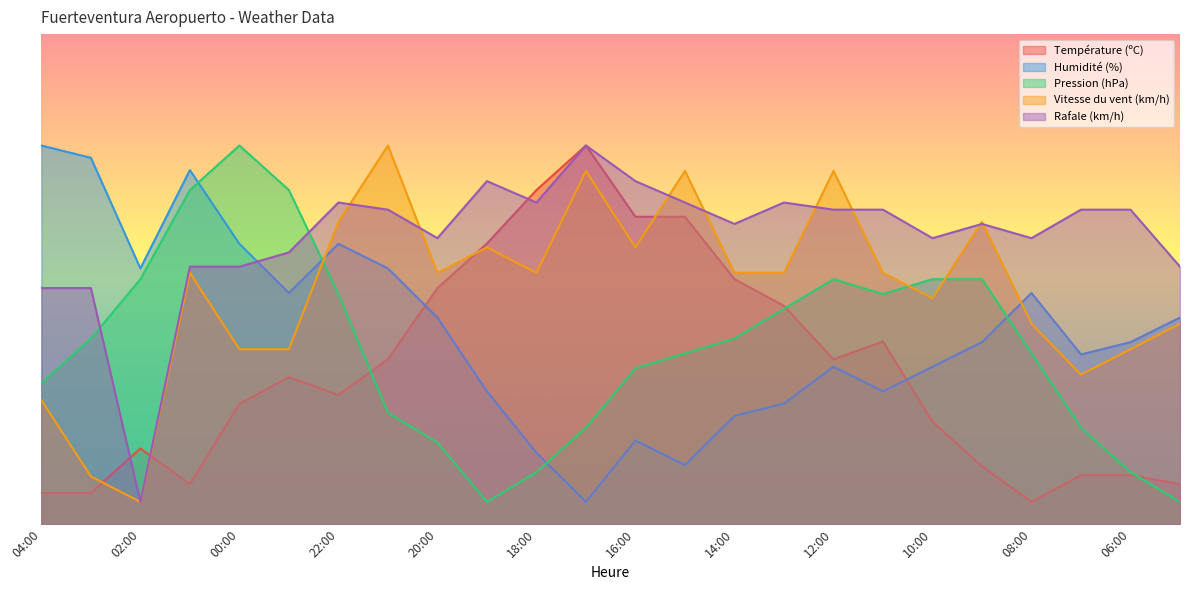

Reading right to left, extract all data points from this chart.

Température (ºC): 05:00=9.0	06:00=11.0	07:00=11.0	08:00=5.0	09:00=13.0	10:00=23.0	11:00=41.0	12:00=37.0	13:00=49.0	14:00=55.0	15:00=69.0	16:00=69.0	17:00=85.0	18:00=75.0	19:00=63.0	20:00=53.0	21:00=37.0	22:00=29.0	23:00=33.0	00:00=27.0	01:00=9.0	02:00=17.0	03:00=7.0	04:00=7.0
Humidité (%): 05:00=46.4	06:00=40.9	07:00=38.1	08:00=51.9	09:00=40.9	10:00=35.3	11:00=29.8	12:00=35.3	13:00=27.1	14:00=24.3	15:00=13.3	16:00=18.8	17:00=5.0	18:00=16.0	19:00=29.8	20:00=46.4	21:00=57.4	22:00=62.9	23:00=51.9	00:00=62.9	01:00=79.5	02:00=57.4	03:00=82.2	04:00=85.0
Pression (hPa): 05:00=5.0	06:00=11.7	07:00=21.7	08:00=38.3	09:00=55.0	10:00=55.0	11:00=51.7	12:00=55.0	13:00=48.3	14:00=41.7	15:00=38.3	16:00=35.0	17:00=21.7	18:00=11.7	19:00=5.0	20:00=18.3	21:00=25.0	22:00=51.7	23:00=75.0	00:00=85.0	01:00=75.0	02:00=55.0	03:00=41.7	04:00=31.7
Vitesse du vent (km/h): 05:00=45.0	06:00=39.3	07:00=33.6	08:00=45.0	09:00=67.9	10:00=50.7	11:00=56.4	12:00=79.3	13:00=56.4	14:00=56.4	15:00=79.3	16:00=62.1	17:00=79.3	18:00=56.4	19:00=62.1	20:00=56.4	21:00=85.0	22:00=67.9	23:00=39.3	00:00=39.3	01:00=56.4	02:00=5.0	03:00=10.7	04:00=27.9
Rafale (km/h): 05:00=57.8	06:00=70.6	07:00=70.6	08:00=64.2	09:00=67.4	10:00=64.2	11:00=70.6	12:00=70.6	13:00=72.2	14:00=67.4	15:00=72.2	16:00=77.0	17:00=85.0	18:00=72.2	19:00=77.0	20:00=64.2	21:00=70.6	22:00=72.2	23:00=61.0	00:00=57.8	01:00=57.8	02:00=5.0	03:00=53.0	04:00=53.0